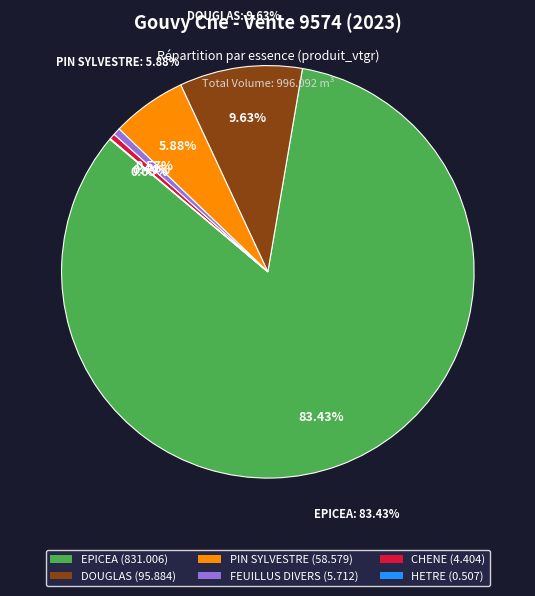

The EPICEA slice represents 75% of the pie. True or false?

False